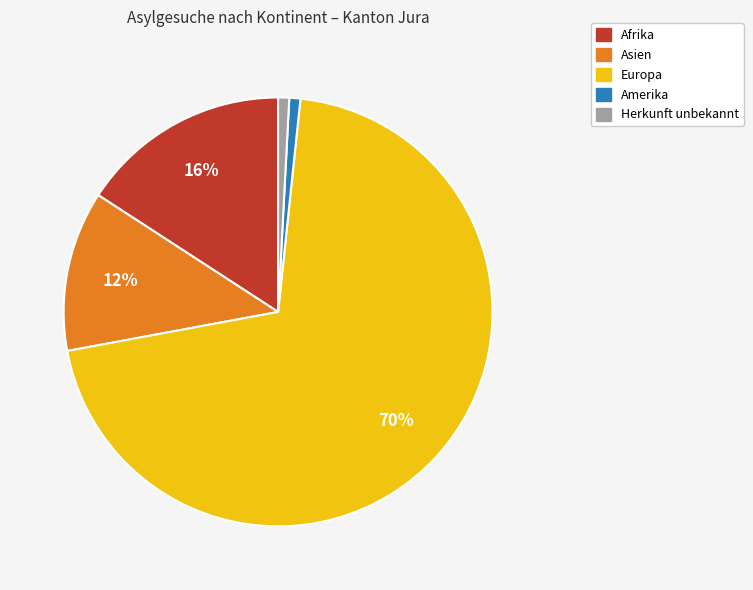

To the nearest percent, what percentage of the pie is Europa?

70%